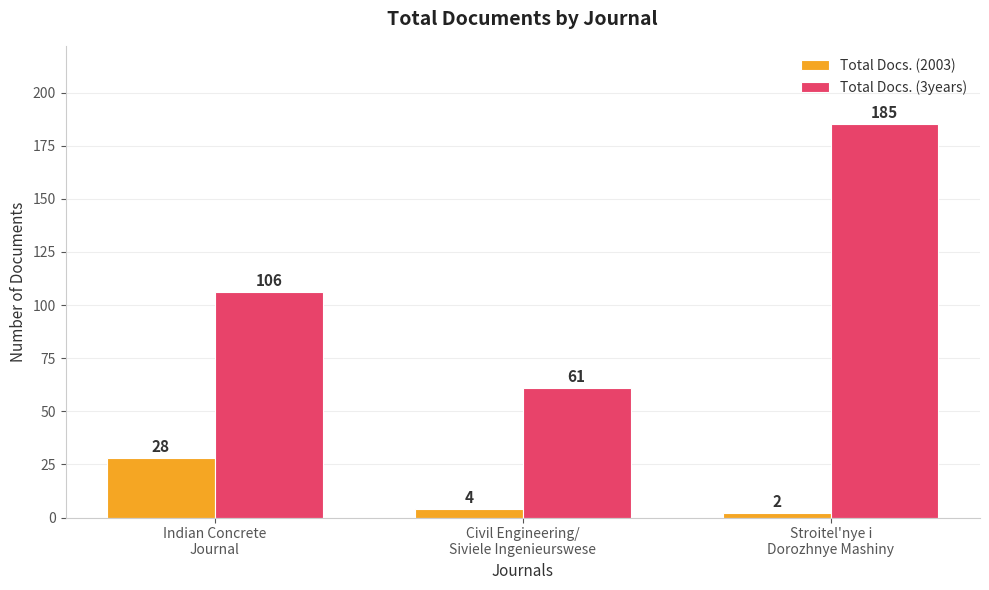

At which category is the sum across all series the highest?

Stroitel'nye i
Dorozhnye Mashiny